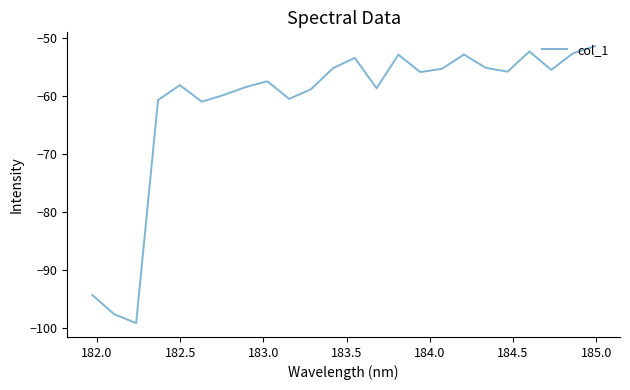

What is the difference between the maximum and minimum values?

47.7